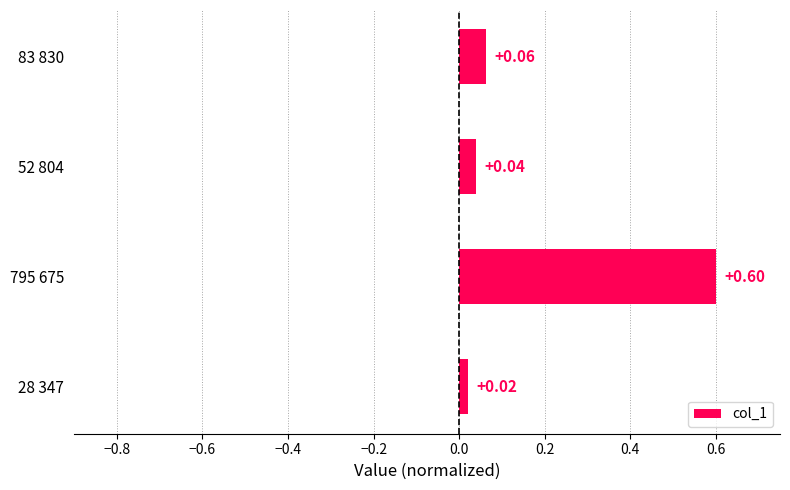

Rank the categories by value from highest to lowest.

795 675, 83 830, 52 804, 28 347